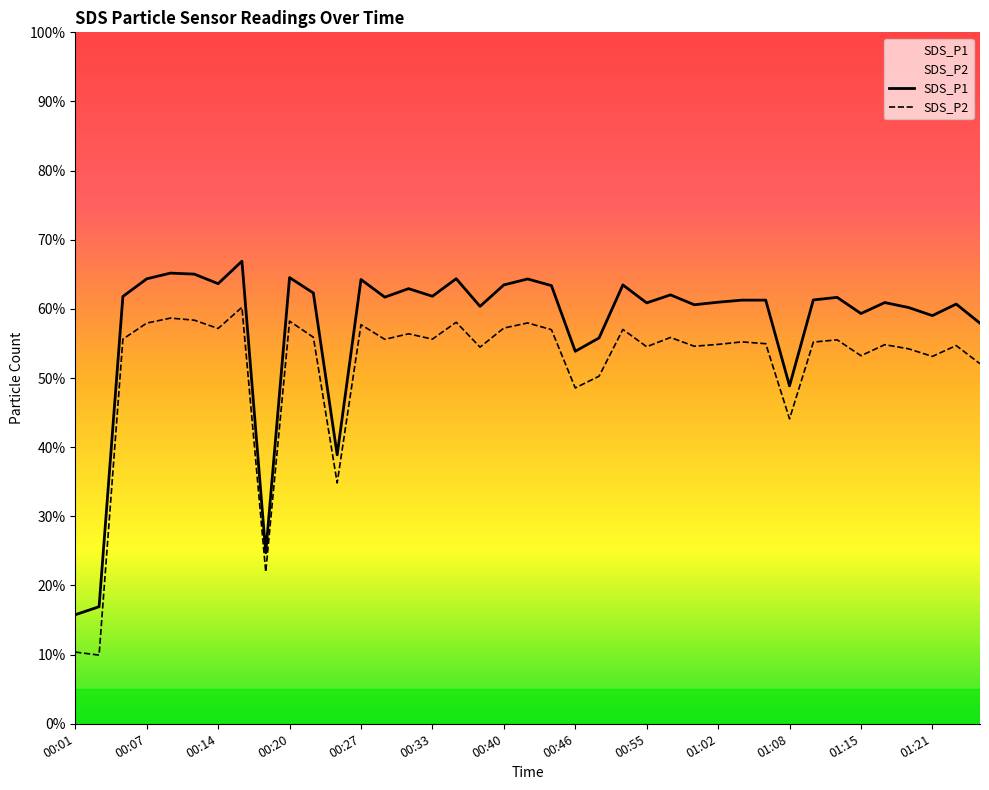

How many lines are shown in the chart?

2